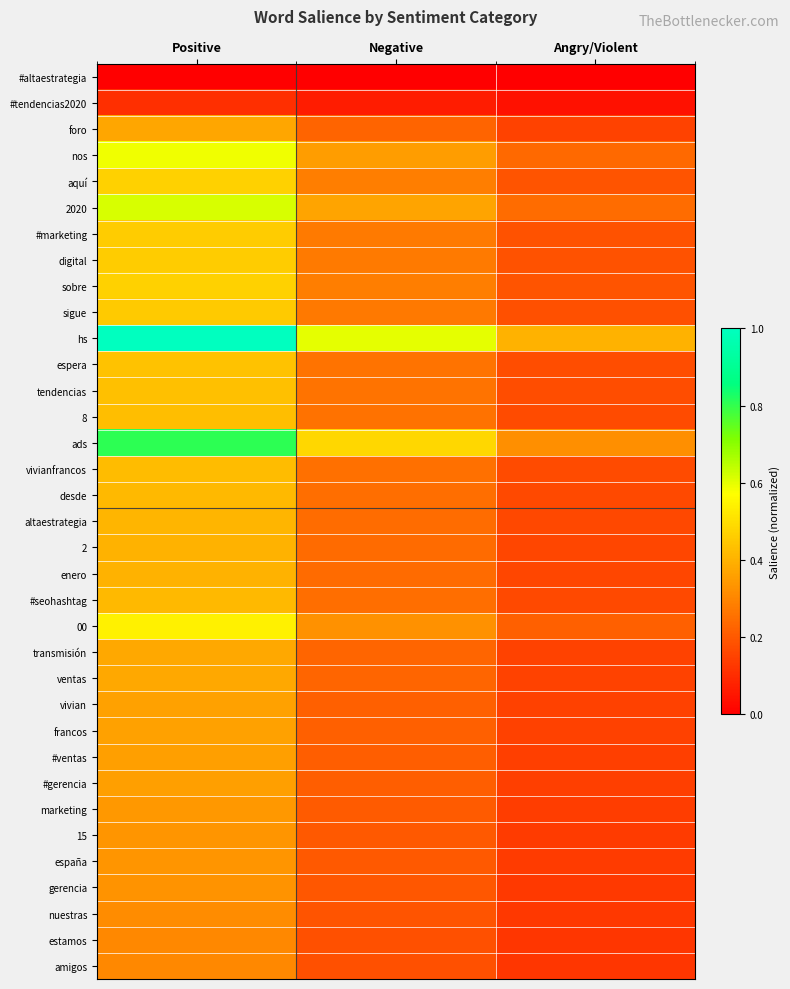

Which series has the largest range (max minus min)?

hs